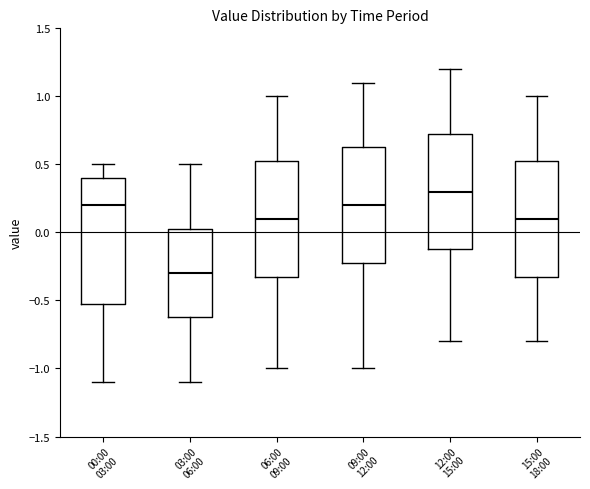

Which box's median line is the lowest?

03:00 06:00